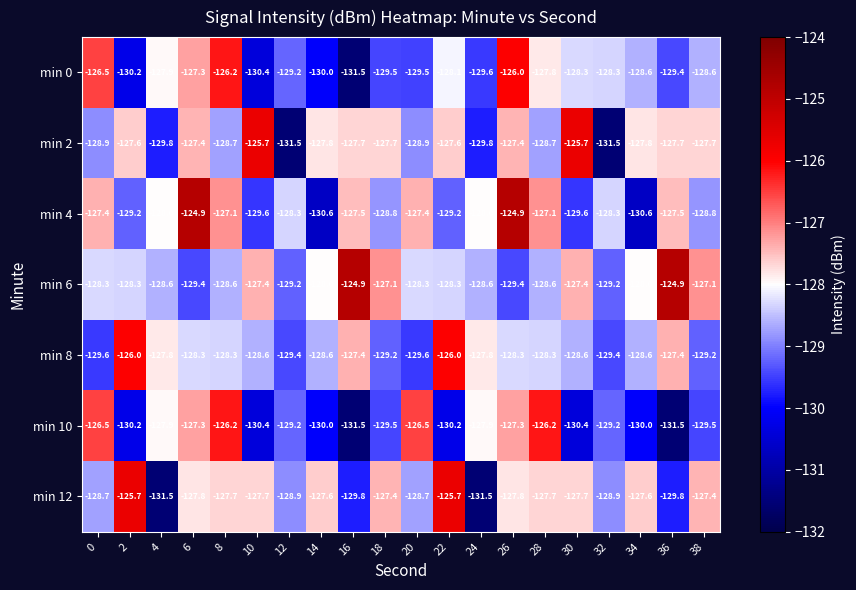

Read the min 12 value at 2.

-125.7